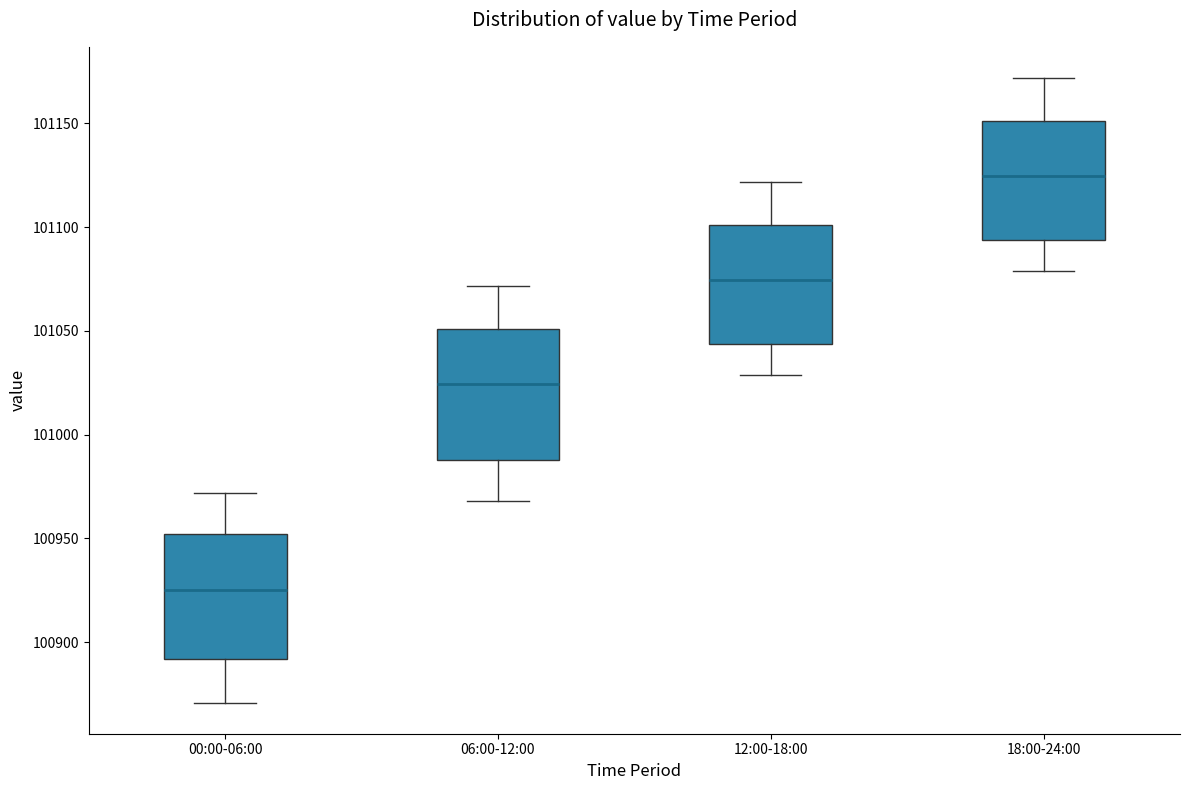

Reading left to right, read every box against the y-axis: the position of its median line, the range the box covers, and the ends of its whiskers. The values are not printed on the chart, so give them approximately, as read against the axis.

00:00-06:00: median 100925, box 100890 to 100950, whiskers 100870 to 100970
06:00-12:00: median 101025, box 100990 to 101050, whiskers 100970 to 101070
12:00-18:00: median 101075, box 101045 to 101100, whiskers 101030 to 101120
18:00-24:00: median 101125, box 101095 to 101150, whiskers 101080 to 101170